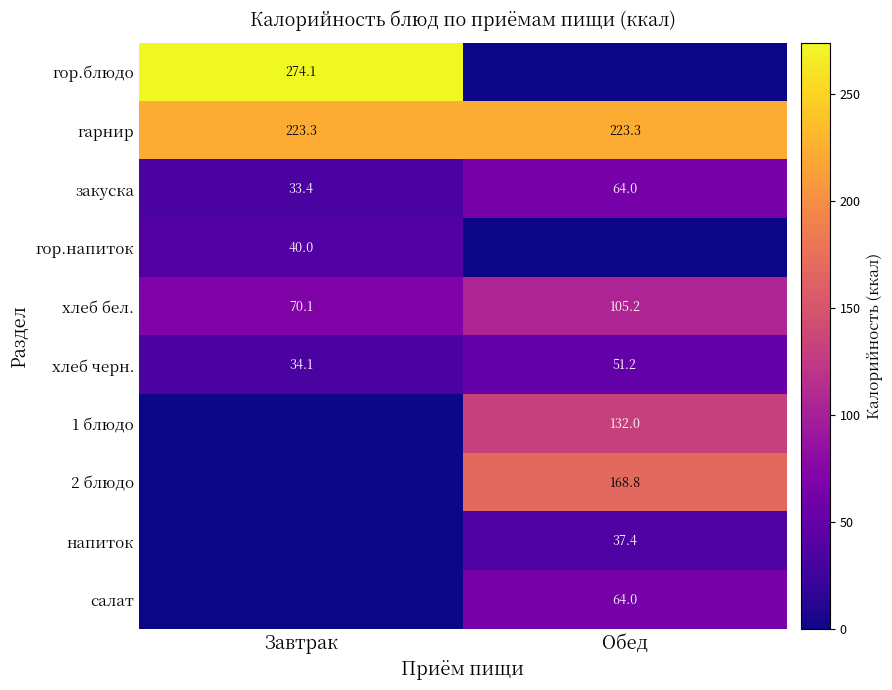

What is the sum of the хлеб черн. values at Обед and Завтрак?

85.3